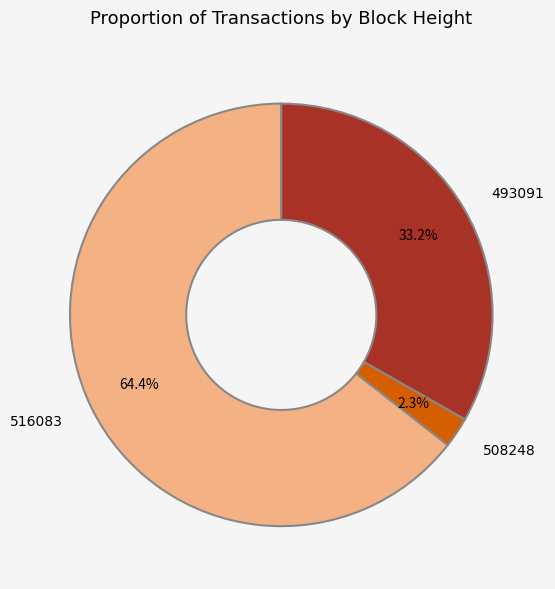

Count the number of slices in the pie.

3